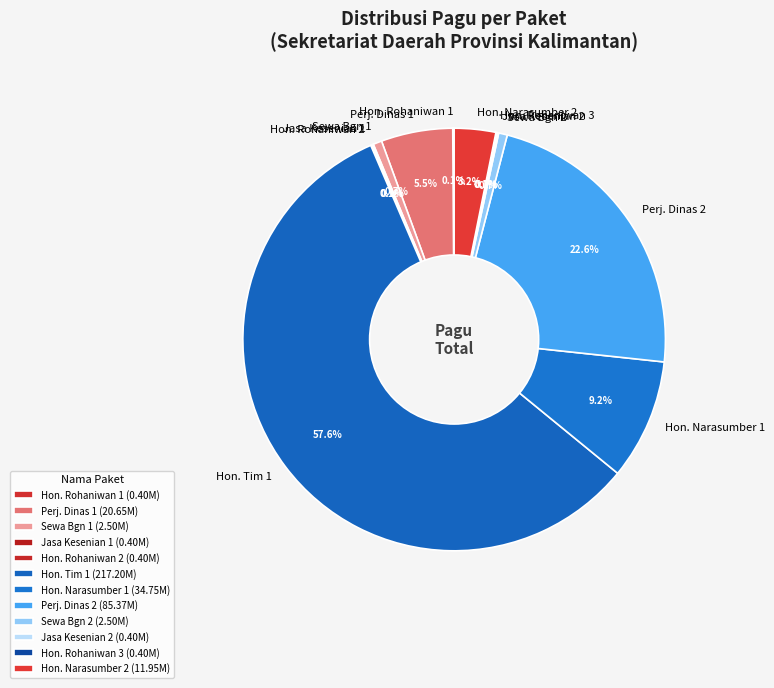

Is there a majority slice in this chart?

Yes